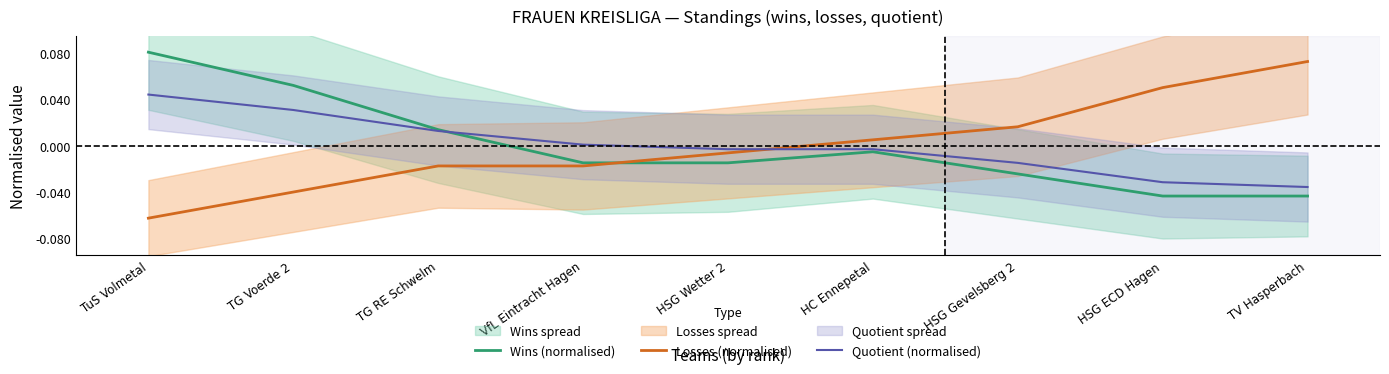

What is the label of the 7th point from the right?

TG RE Schwelm